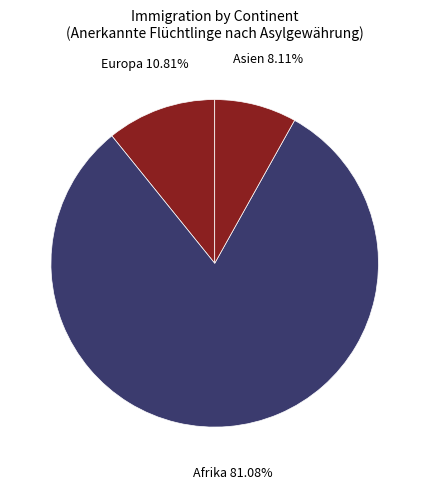

To the nearest percent, what is the difference between the largest and smallest slice percentages?

73%